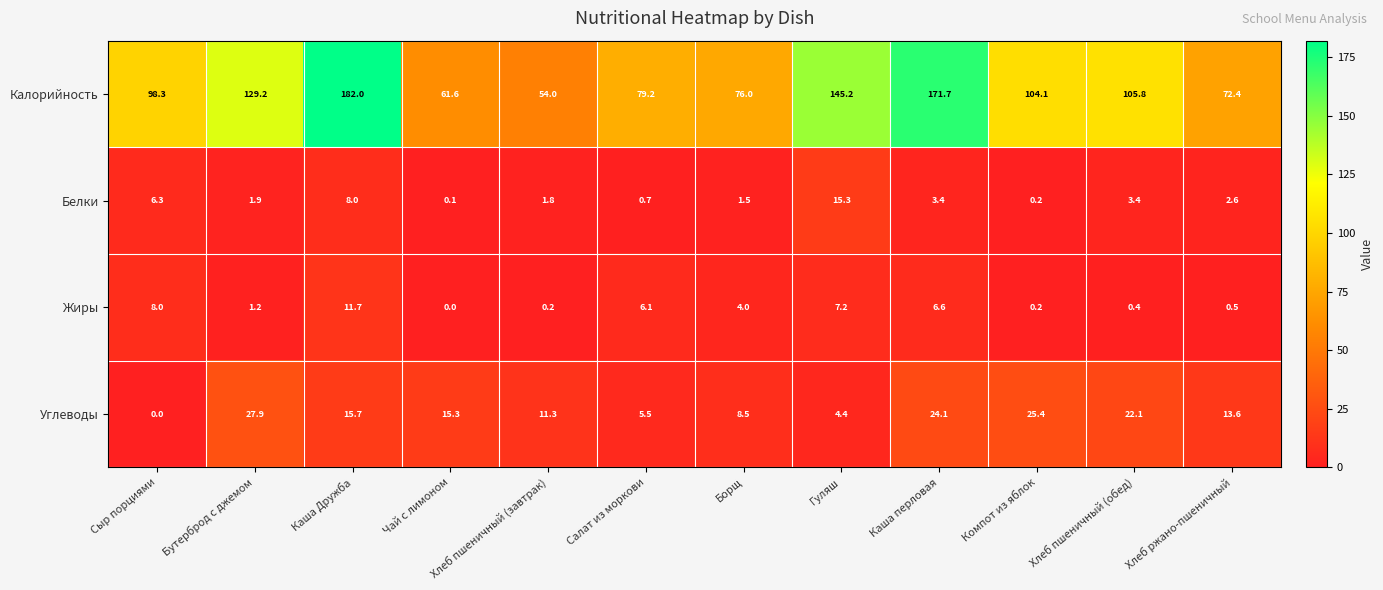

The value of Белки at Компот из яблок is 0.2. True or false?

True